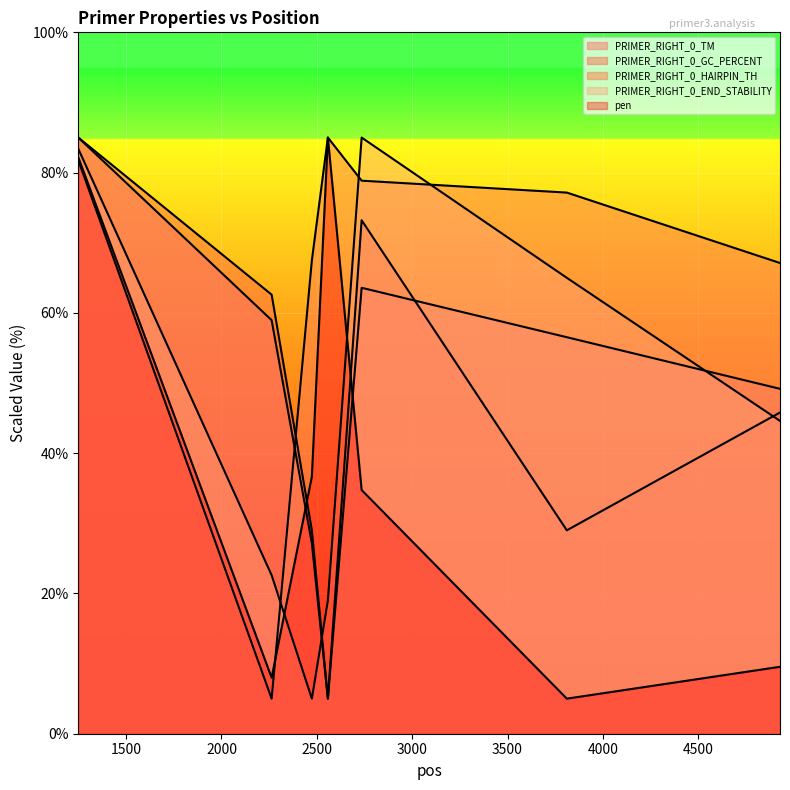

Does the chart display data point markers on the line(s)?

No